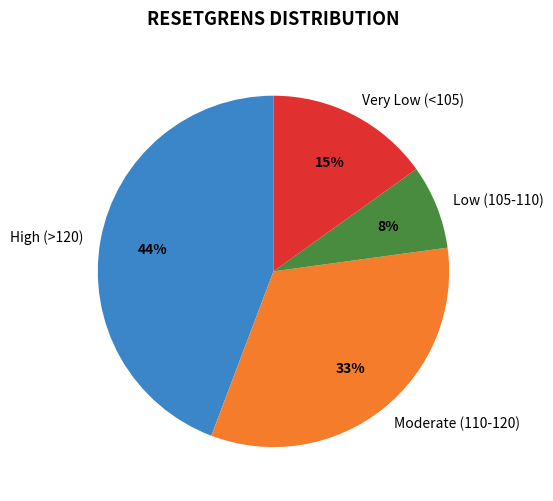

Which has a higher value, Moderate (110-120) or Very Low (<105)?

Moderate (110-120)